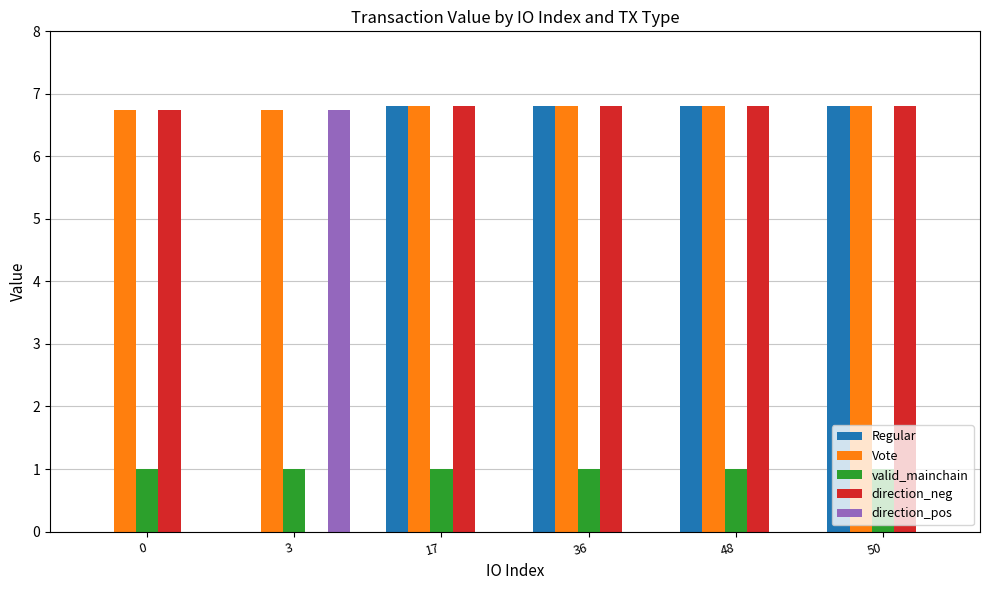

The Regular series shows 10.3 at 50. True or false?

False